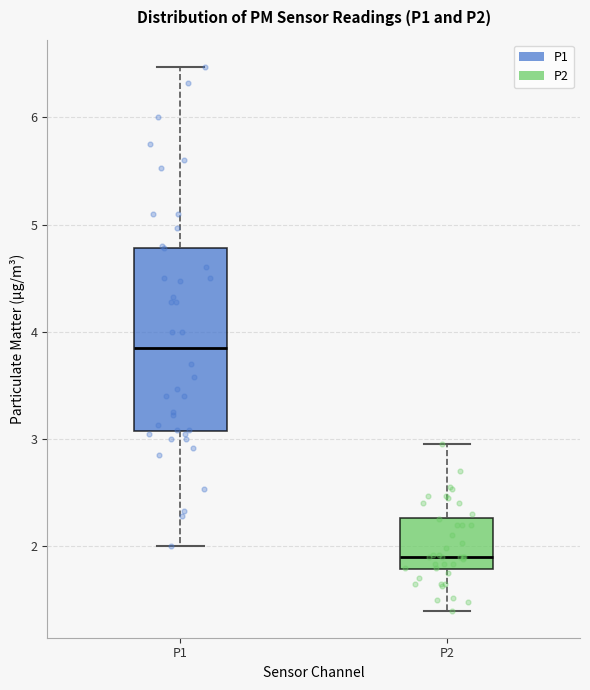

Reading left to right, read every box against the y-axis: the position of its median line, the range the box covers, and the ends of its whiskers. The values are not printed on the chart, so give them approximately, as read against the axis.

P1: median 3.9, box 3.1 to 4.8, whiskers 2.0 to 6.5
P2: median 1.9, box 1.8 to 2.3, whiskers 1.4 to 3.0